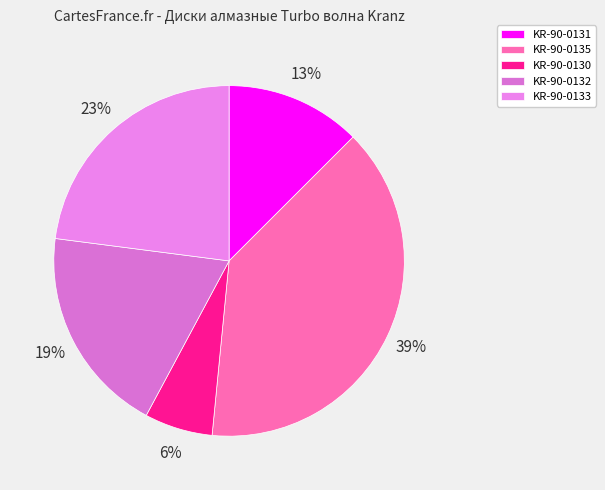

Approximately how many times larger is the value at KR-90-0130 compared to KR-90-0131?

0.5